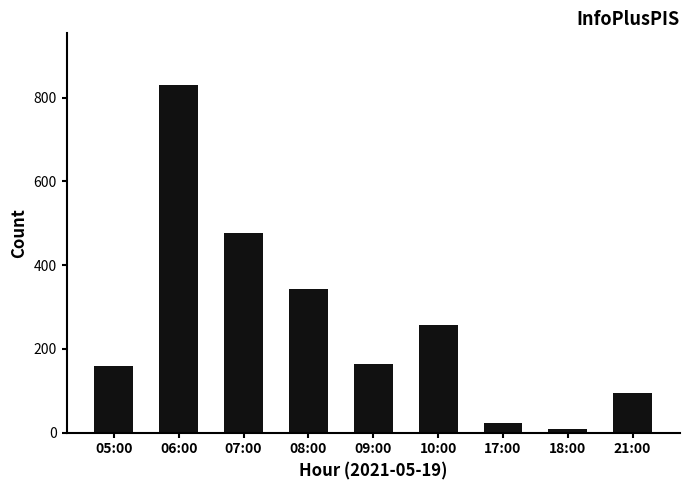

The chart shows a value of 8 at 18:00. True or false?

True